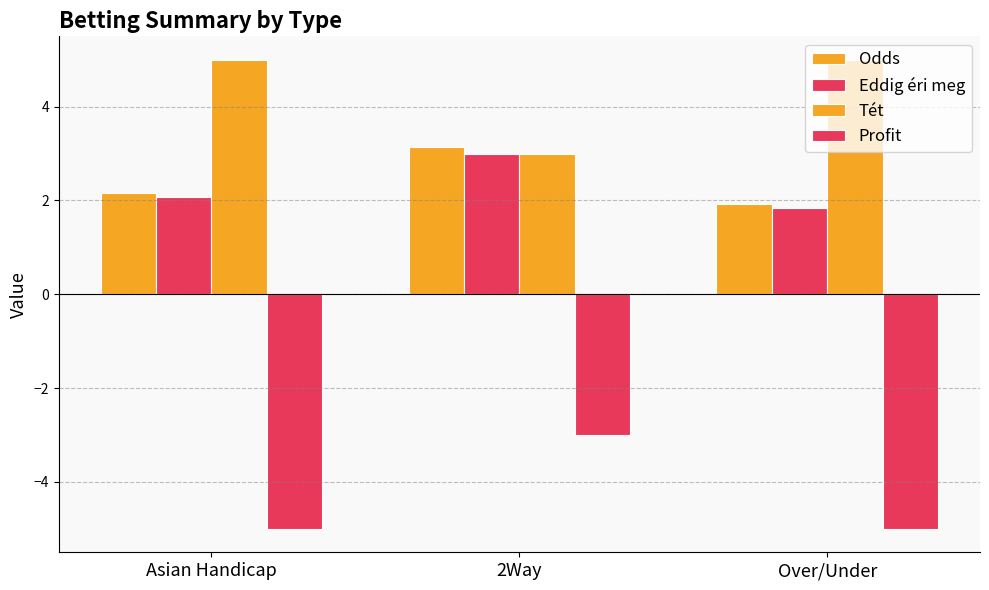

What is the label of the 2nd bar from the left?

2Way